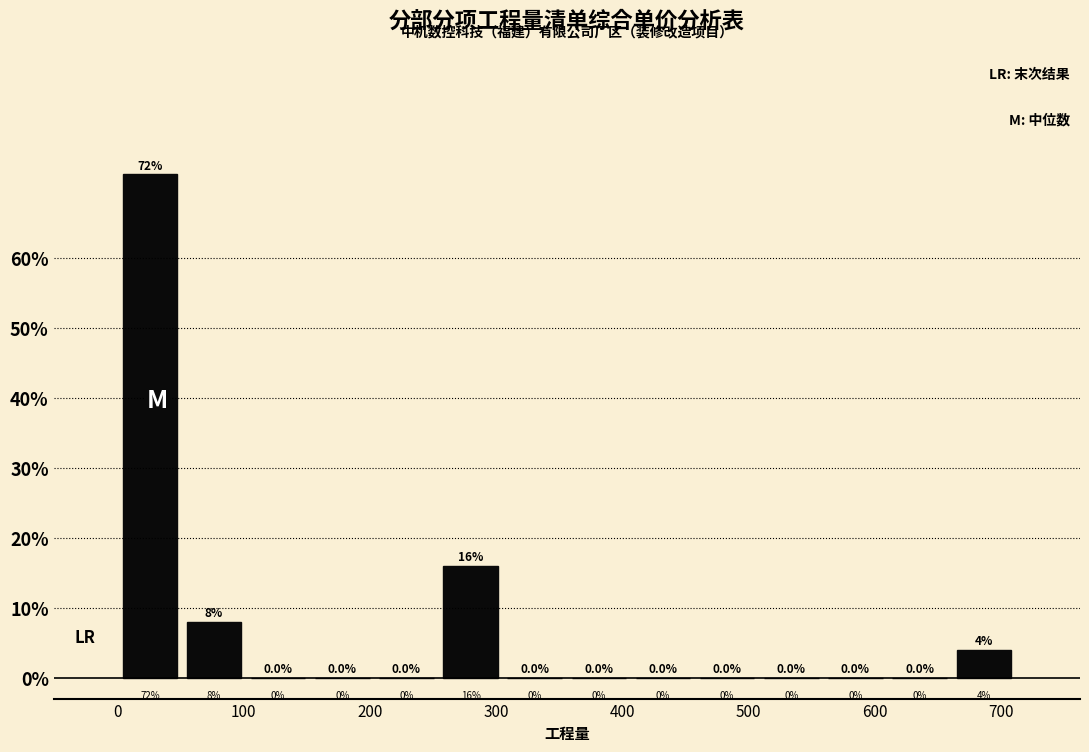

What is the height of the bar covering 0 to 50 on the x-axis? The bar edges are not printed on the chart, so give them approximately, as read against the axis.

72.0